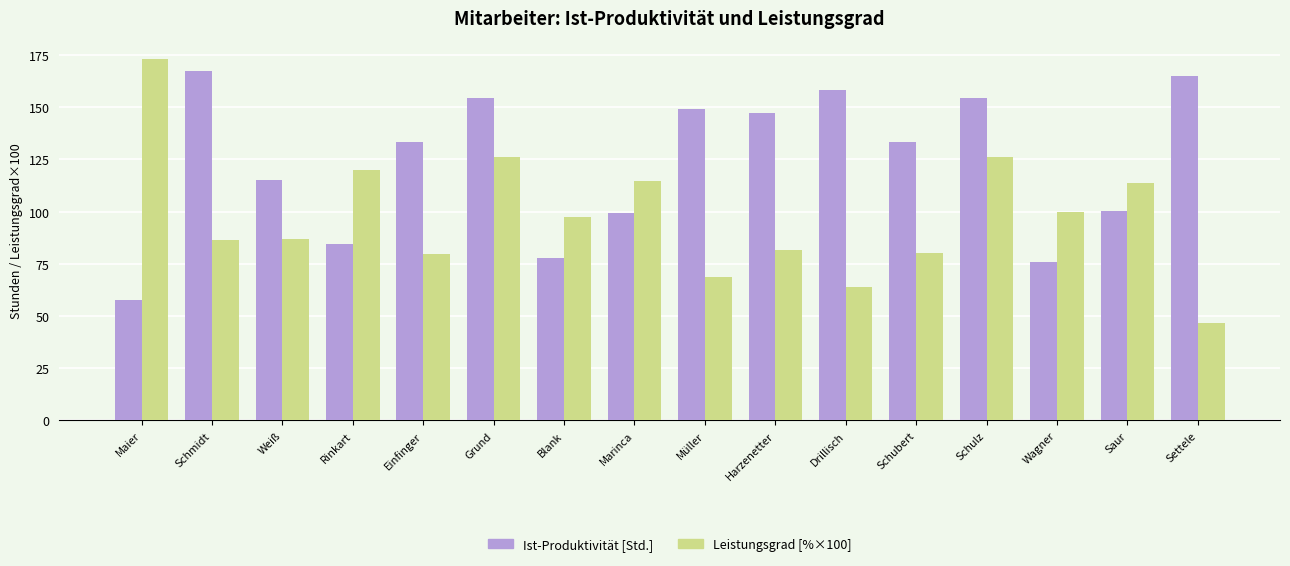

What is the difference between the second highest and second lowest values in the Leistungsgrad [%×100] series?

62.4